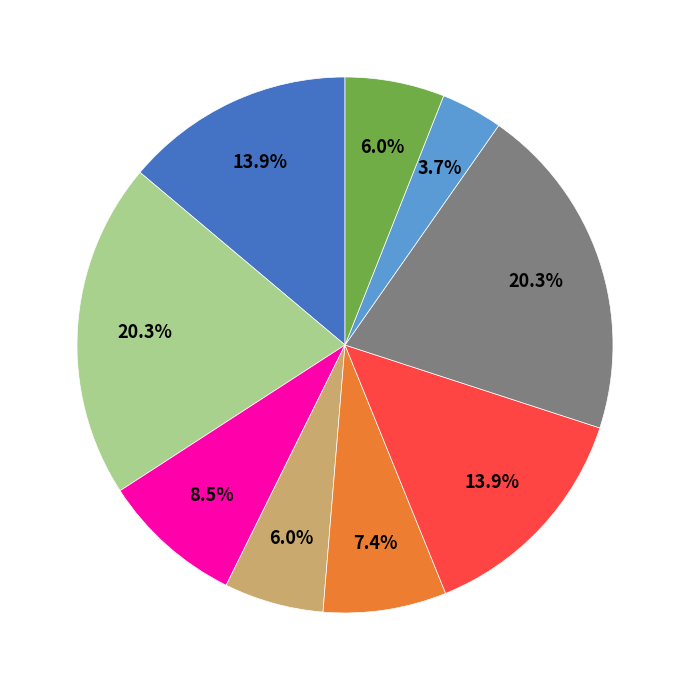

Does any single category account for the majority?

No